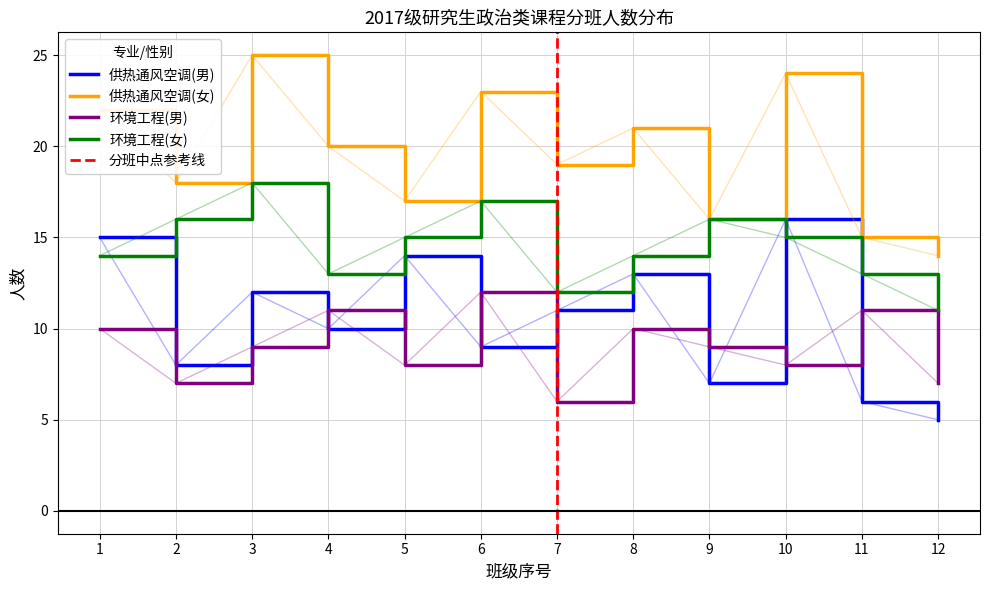

Is it true that 供热通风空调(男) equals 8 at 2?

True